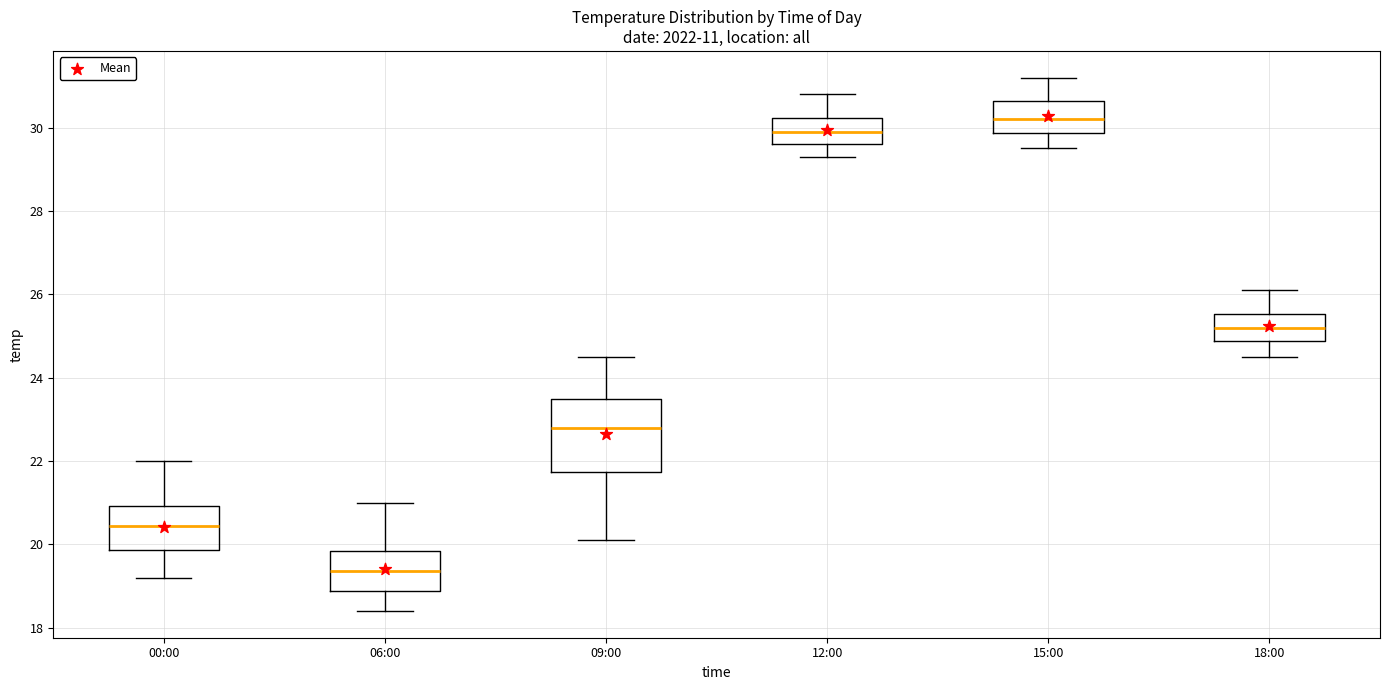

Comparing the boxes themselves (not the whiskers), which one is the tallest?

09:00